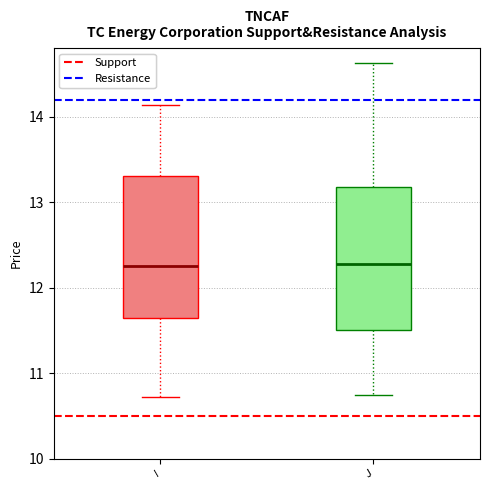

Reading left to right, transcribe this box plot: for each box, give where its median line is, the range the box spans, and where its two whiskers end, as read against the y-axis. The values are not printed on the chart, so give them approximately, as read against the axis.

I: median 12.3, box 11.6 to 13.3, whiskers 10.7 to 14.1
J: median 12.3, box 11.5 to 13.2, whiskers 10.7 to 14.6